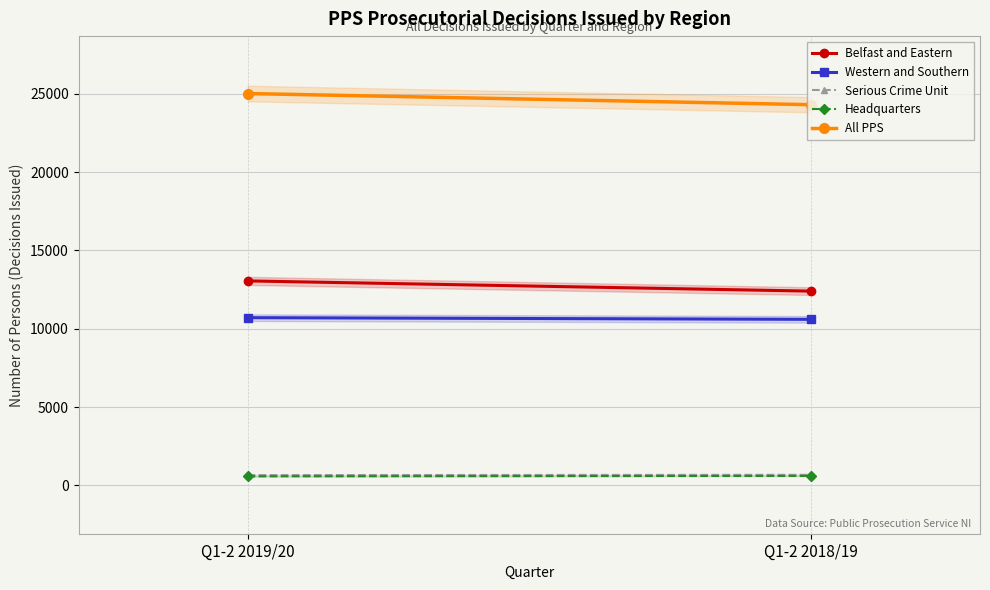

How many lines are shown in the chart?

5